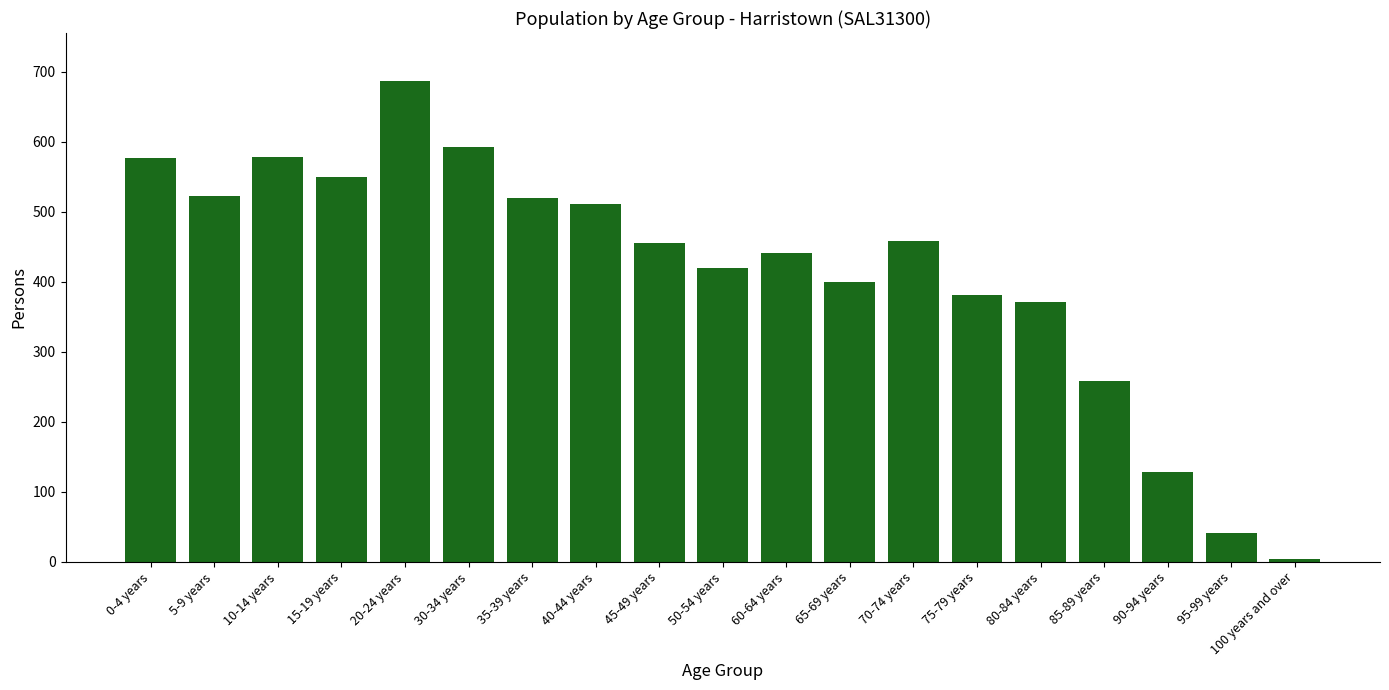

At which label does the data first exceed 455?

0-4 years